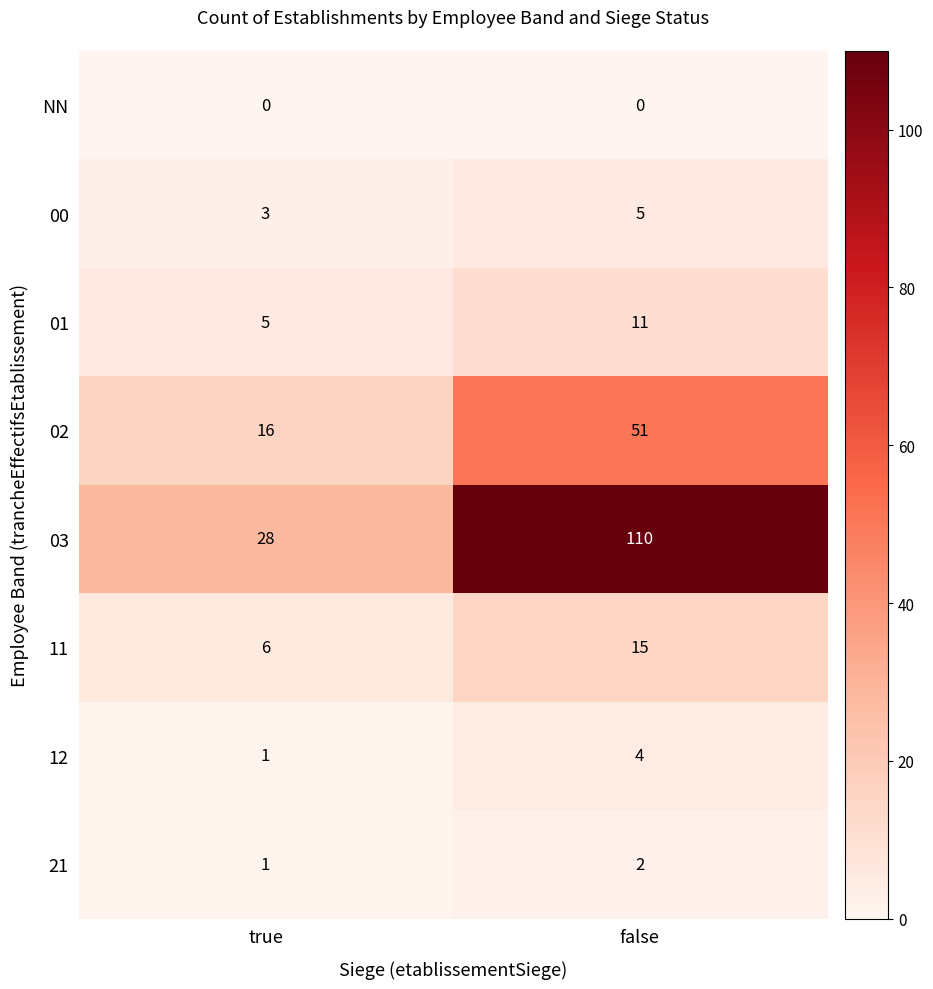

Reading left to right, what are all the values shown in this chart?

NN: true=0	false=0
00: true=3	false=5
01: true=5	false=11
02: true=16	false=51
03: true=28	false=110
11: true=6	false=15
12: true=1	false=4
21: true=1	false=2